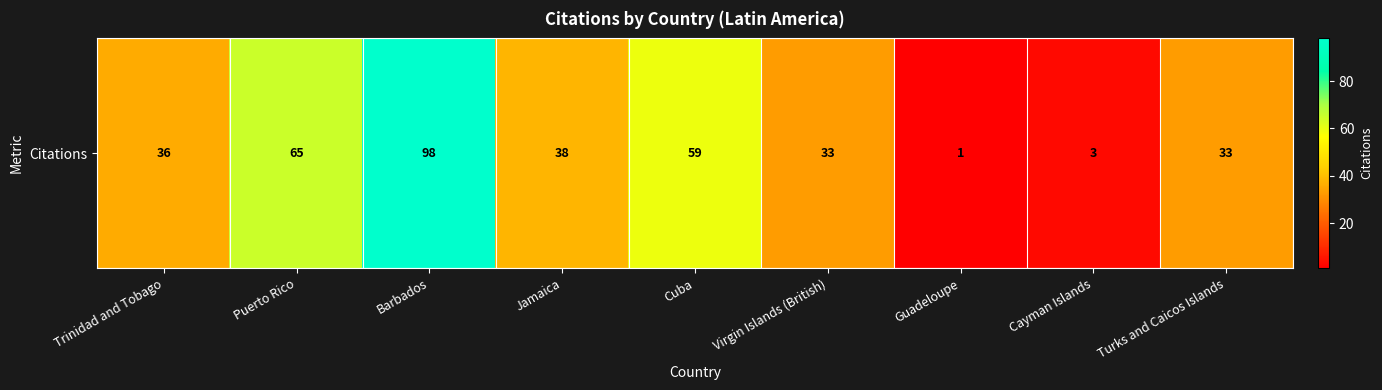

What is the difference between the values at Trinidad and Tobago and Turks and Caicos Islands?

3